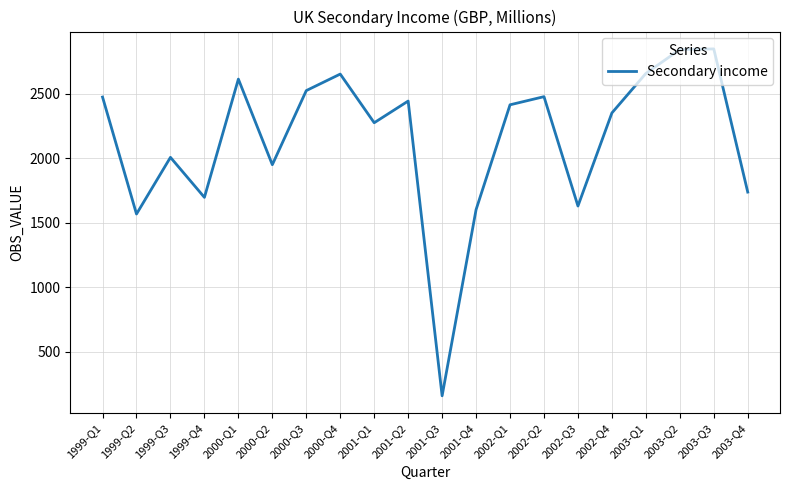

What is the difference between the second highest and second lowest values?

1274